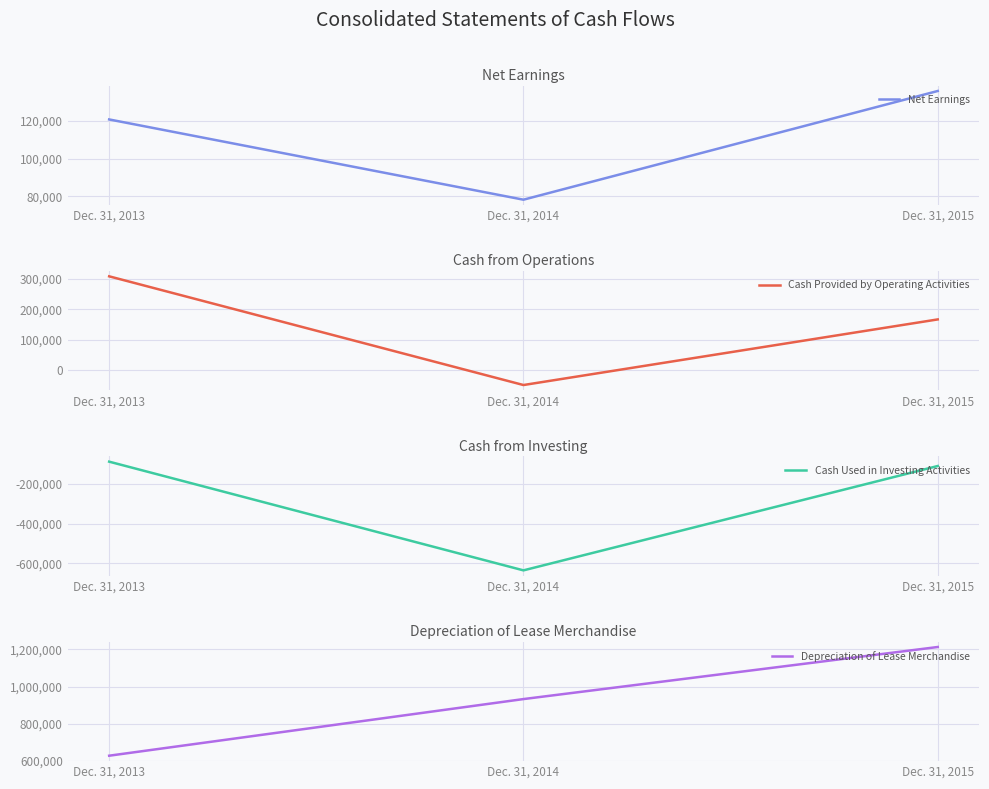

What is the spread (max minus min) of values at Dec. 31, 2013?

715043